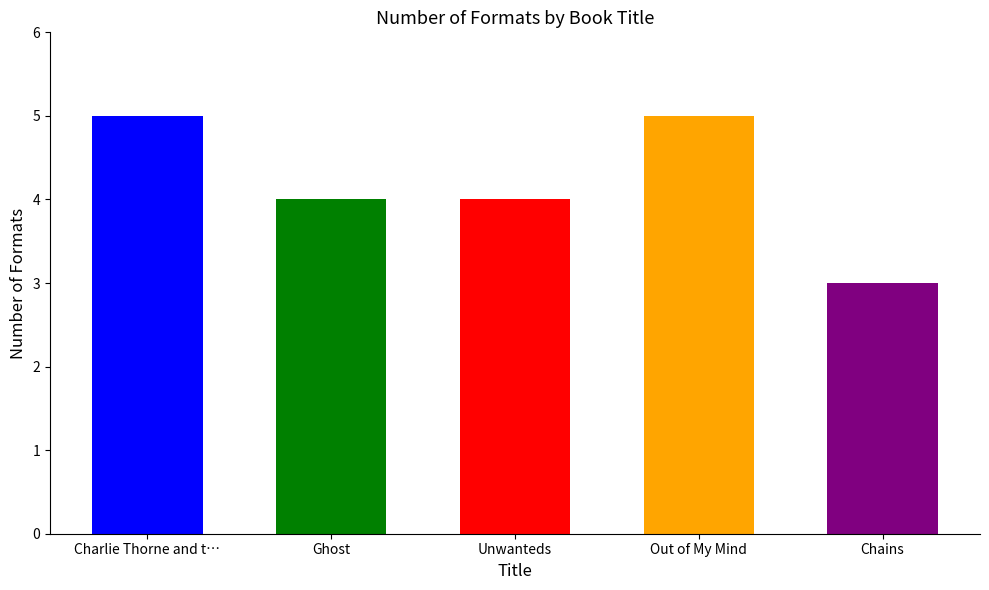

The chart shows a value of 7 at Out of My Mind. True or false?

False